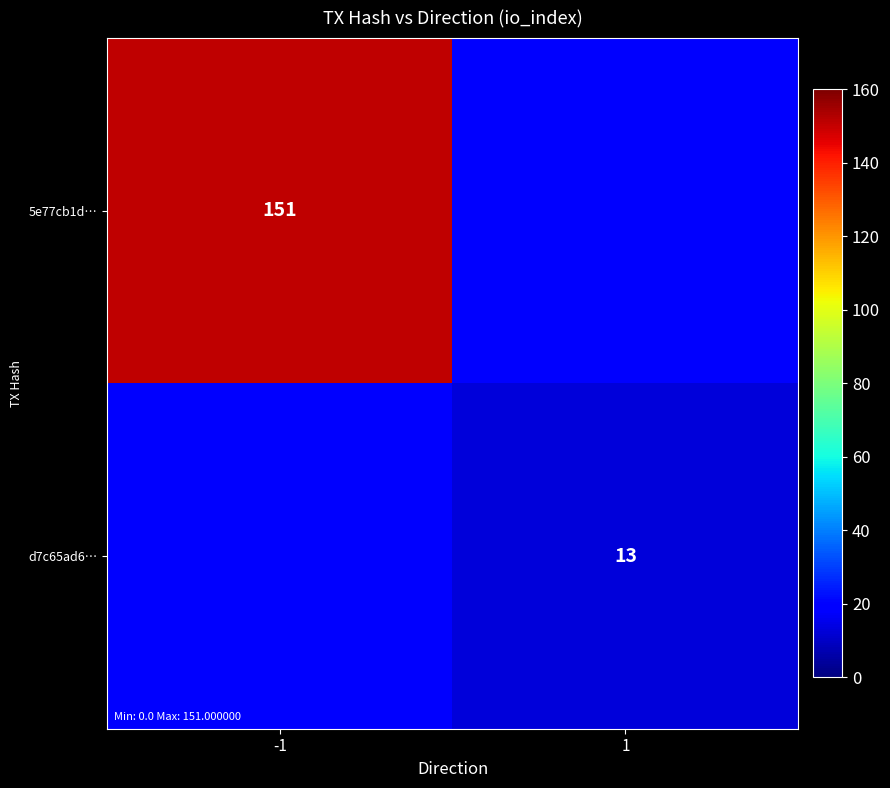

The value of 5e77cb1d… at -1 is 151. True or false?

True